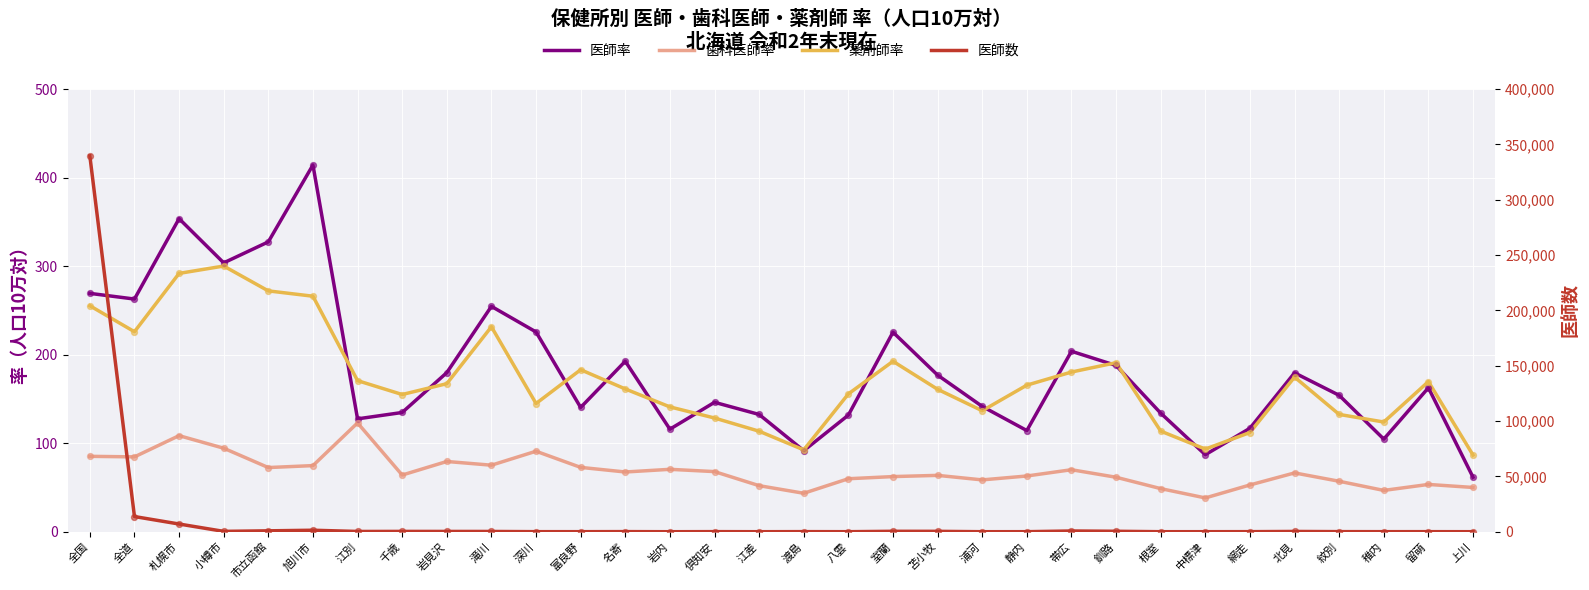

Which series has the largest total across all categories?

医師数